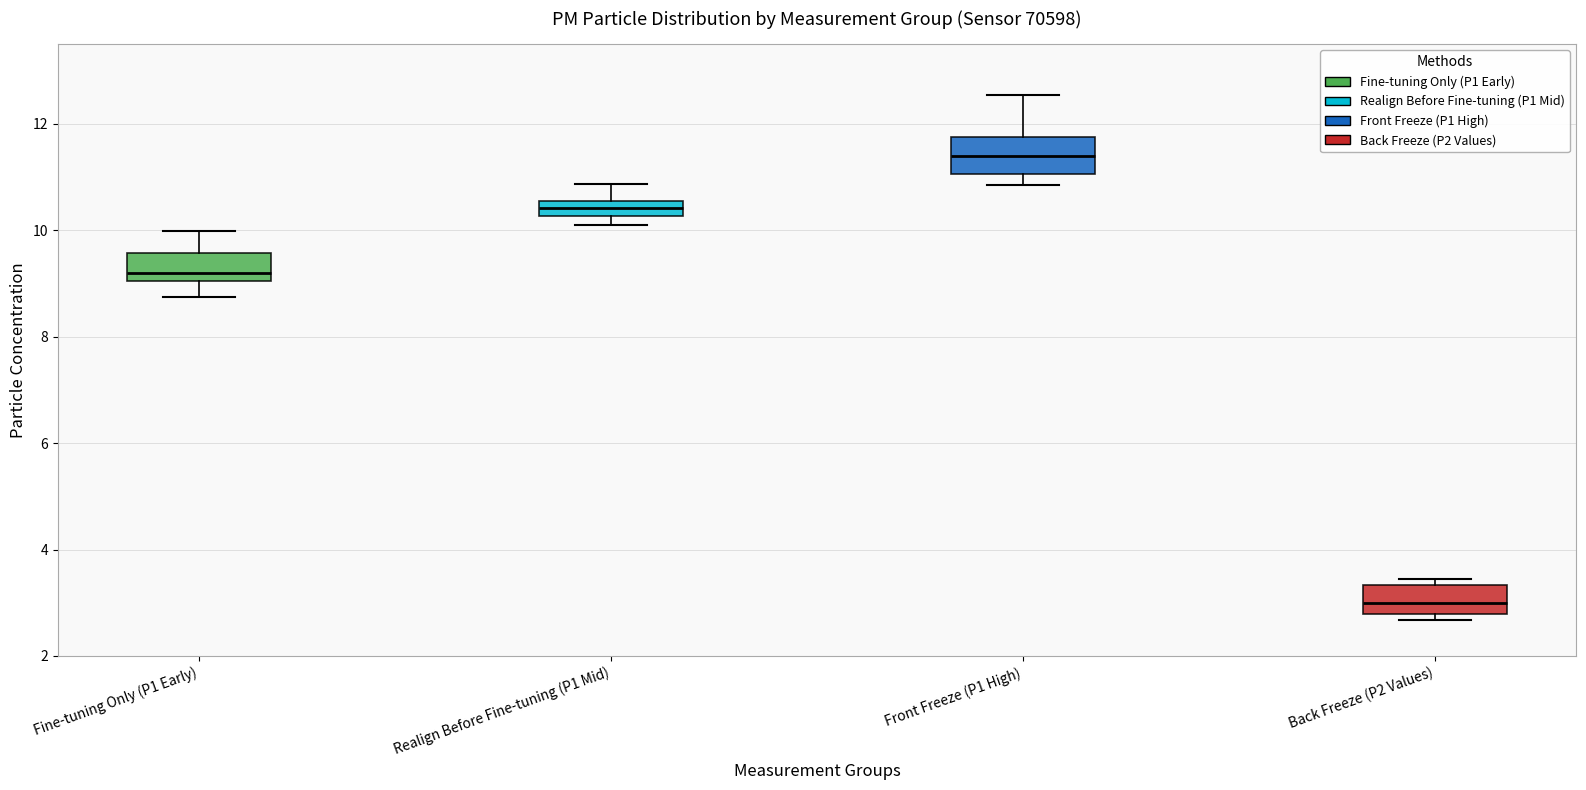

Where does the median line of the box for Realign Before Fine-tuning (P1 Mid) sit on the y-axis? The values are not printed on the chart, so give them approximately, as read against the axis.

10.4